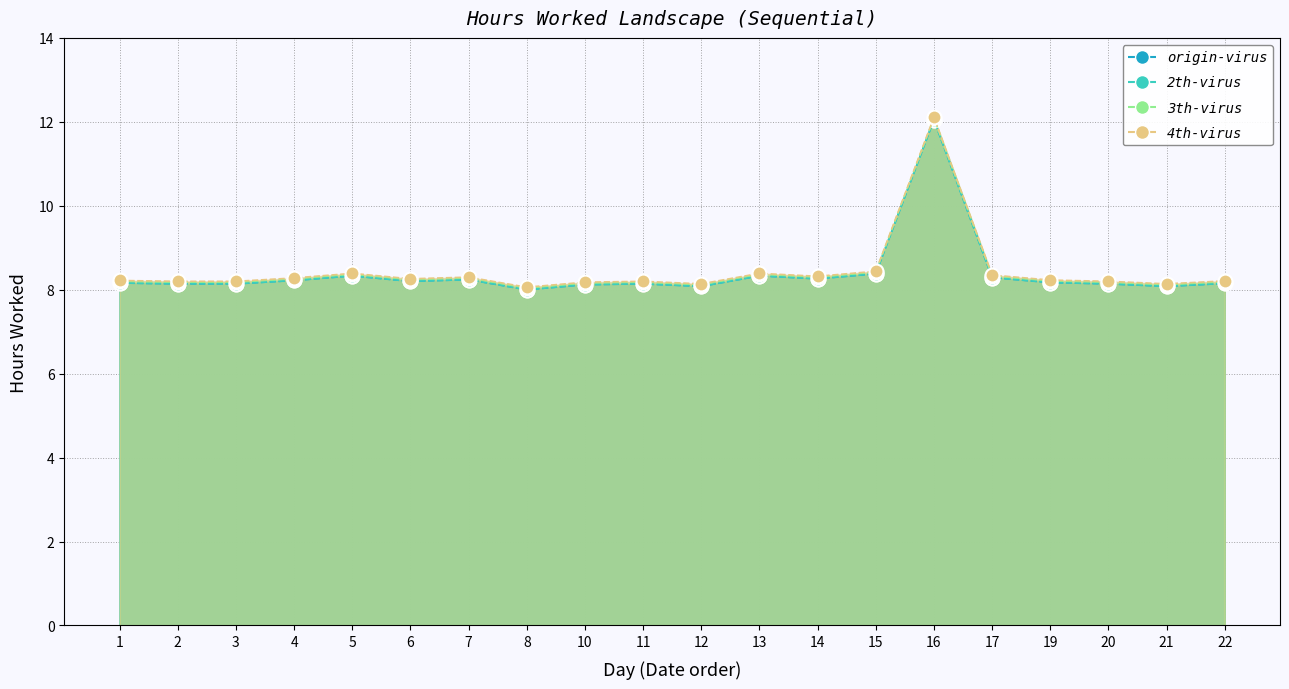

At how many categories does at least one series exceed 11?

1